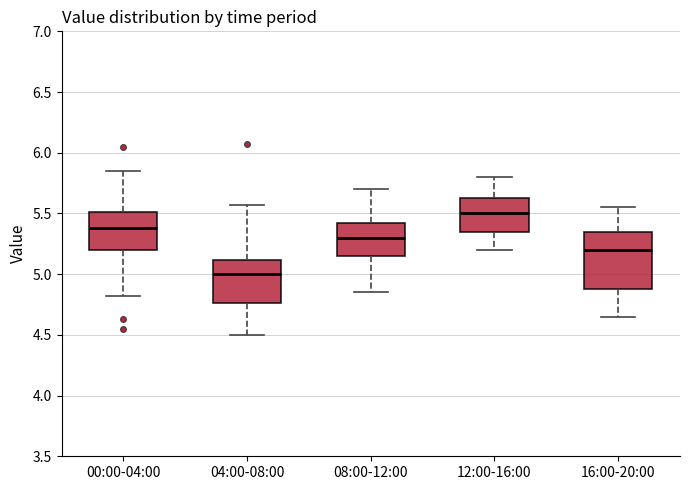

Reading left to right, transcribe this box plot: for each box, give where its median line is, the range the box spans, and where its two whiskers end, as read against the y-axis. The values are not printed on the chart, so give them approximately, as read against the axis.

00:00-04:00: median 5.40, box 5.20 to 5.50, whiskers 4.80 to 5.85
04:00-08:00: median 5.00, box 4.75 to 5.10, whiskers 4.50 to 5.55
08:00-12:00: median 5.30, box 5.15 to 5.45, whiskers 4.85 to 5.70
12:00-16:00: median 5.50, box 5.35 to 5.65, whiskers 5.20 to 5.80
16:00-20:00: median 5.20, box 4.90 to 5.35, whiskers 4.65 to 5.55